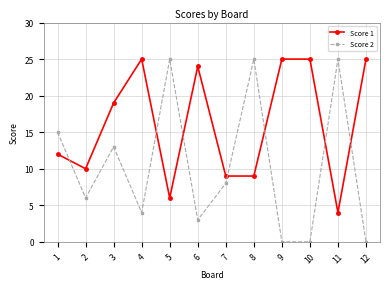

How many interior local peaks does the Score 2 series have?

4